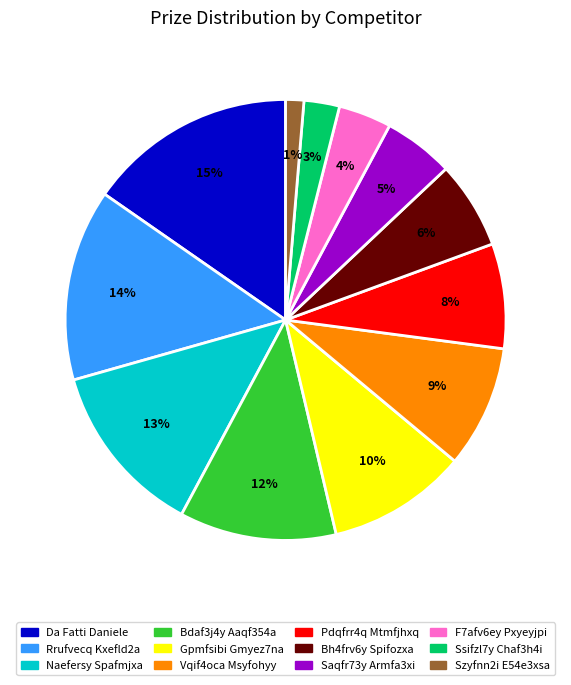

To the nearest percent, what is the difference between the largest and smallest slice percentages?

14%